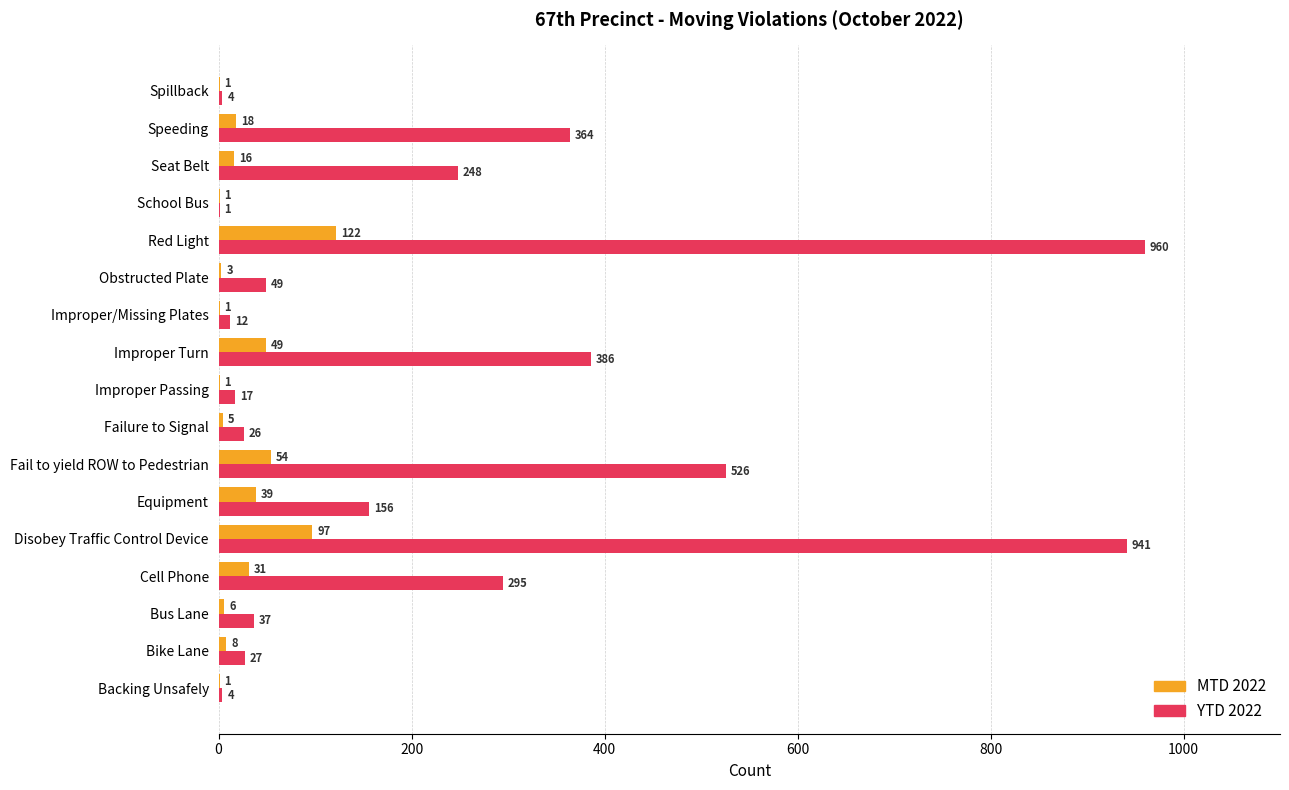

The YTD 2022 series shows 4 at Backing Unsafely. True or false?

True